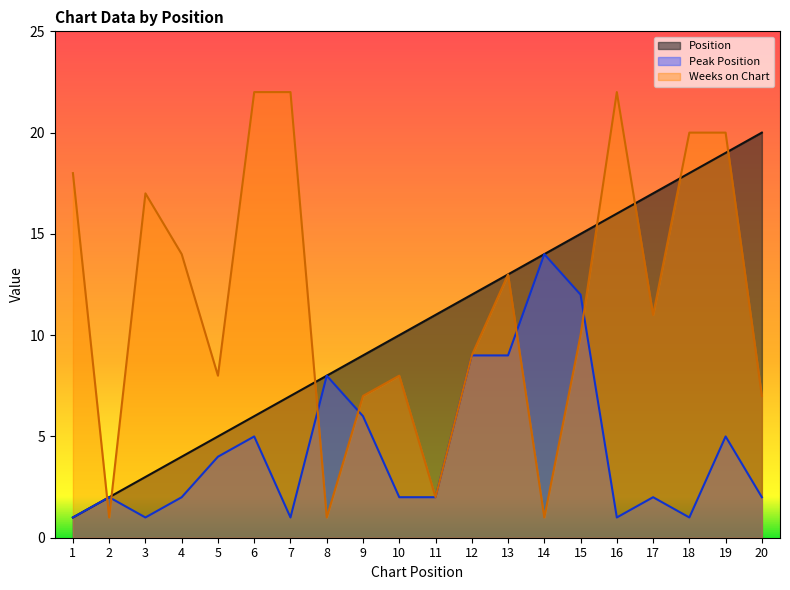

The value of Peak Position at 15 is 12. True or false?

True